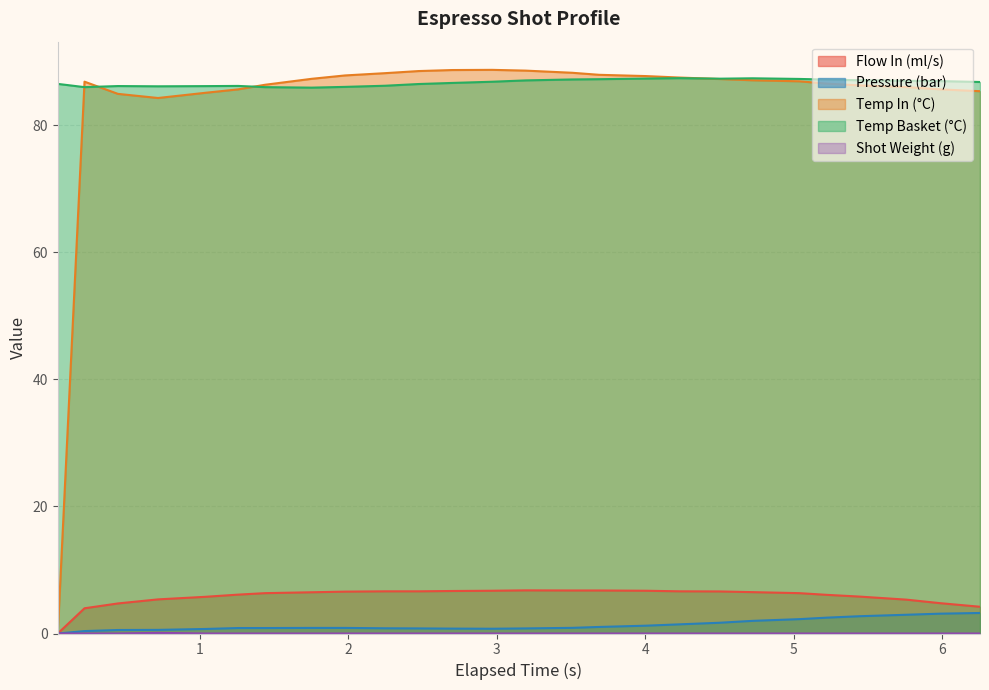

Which series has the largest range (max minus min)?

Temp In (°C)